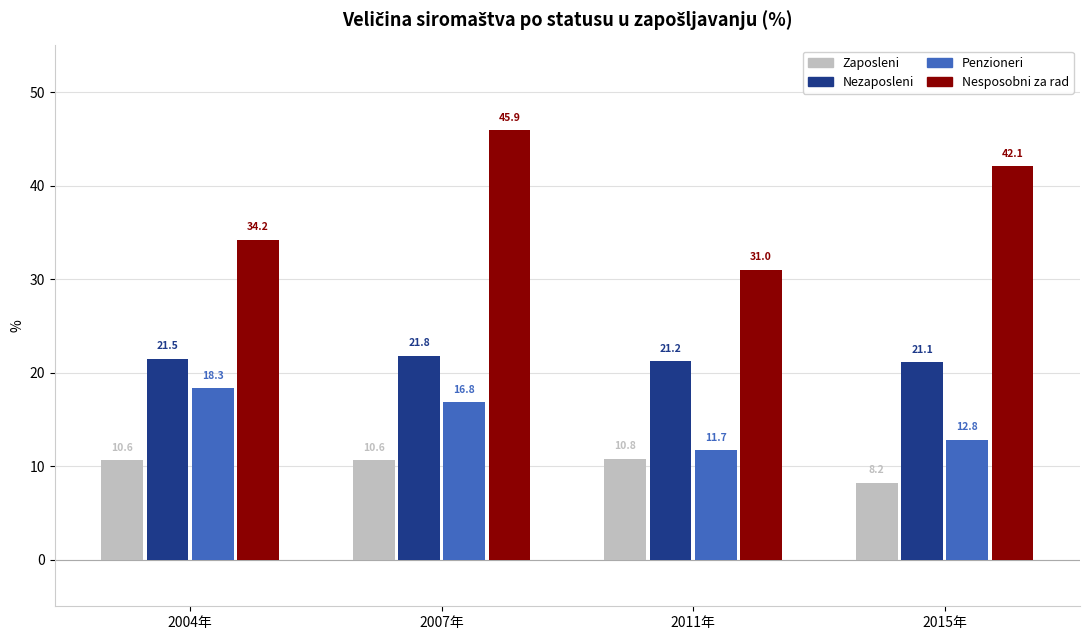

True or false: Penzioneri has a value of 8.3 at 2007年.

False